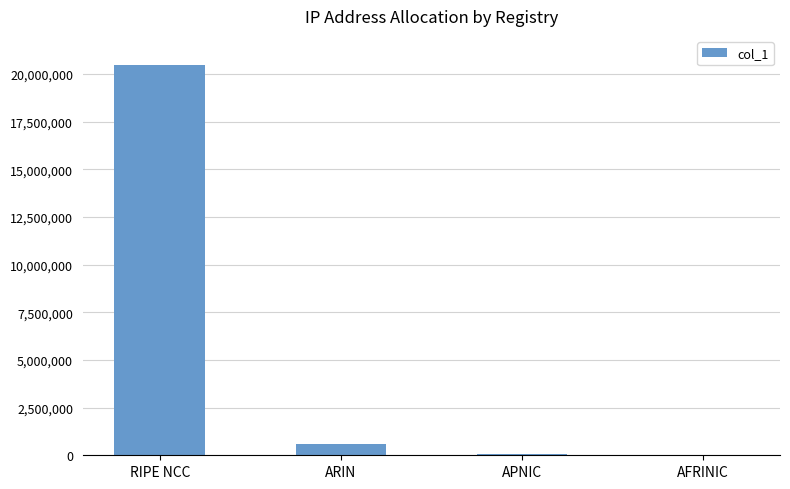

At which label does the data first exceed 616960?

RIPE NCC